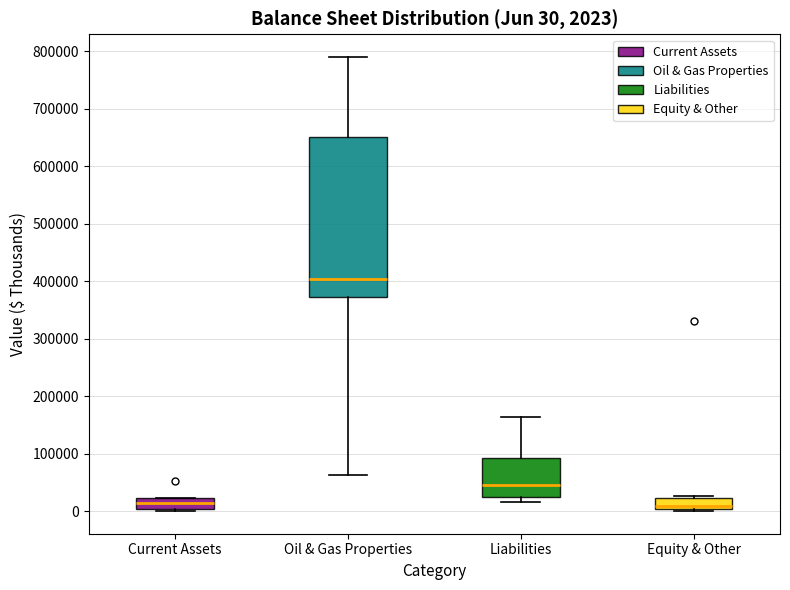

Comparing the boxes themselves (not the whiskers), which one is the tallest?

Oil & Gas Properties